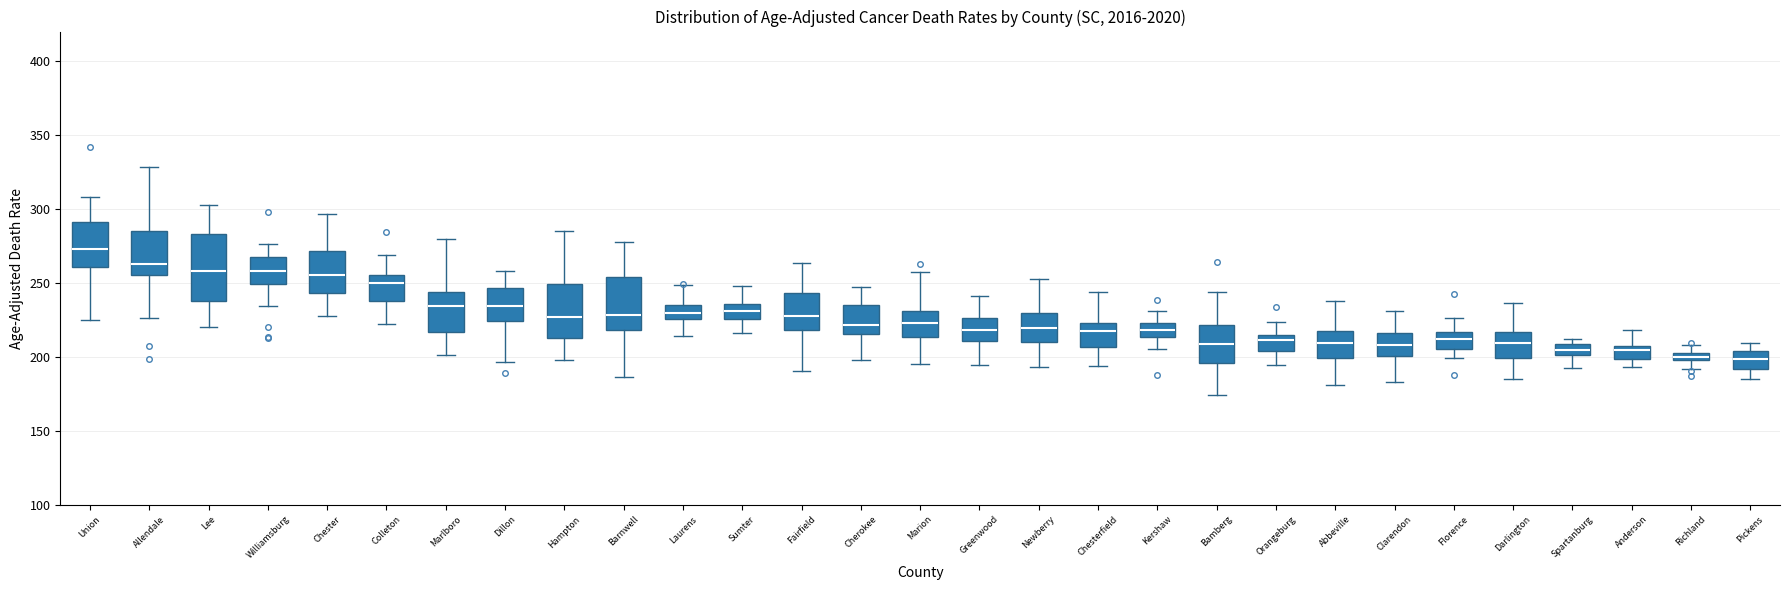

Where does the median line of the box for Fairfield sit on the y-axis? The values are not printed on the chart, so give them approximately, as read against the axis.

225